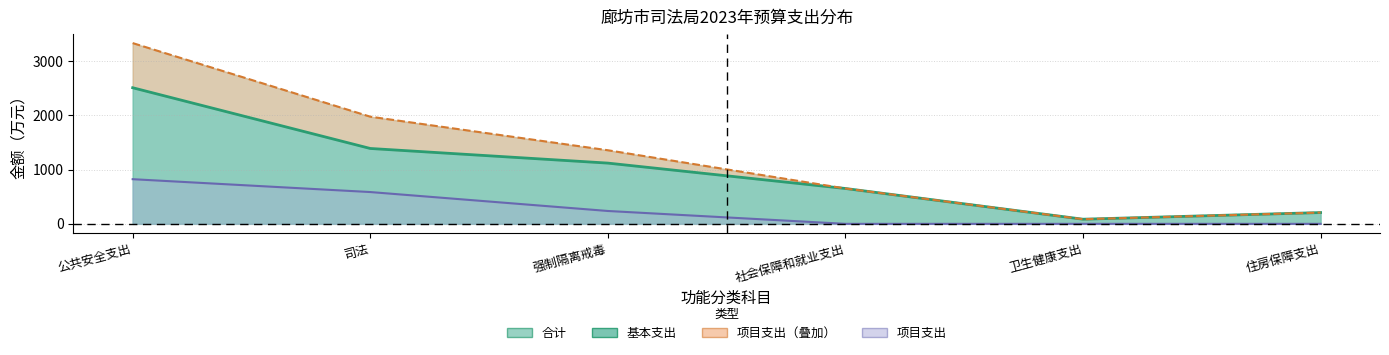

True or false: 项目支出 and 基本支出 cross at least once.

False